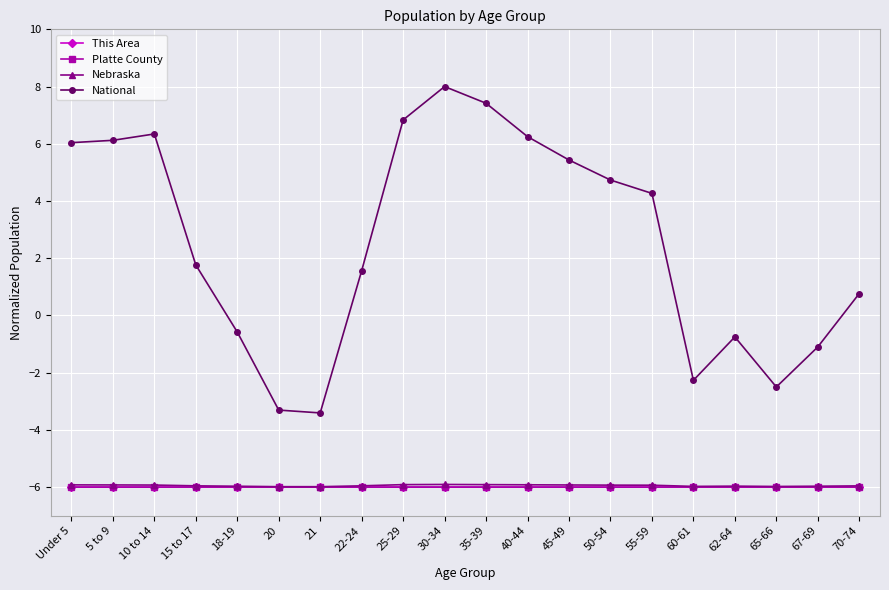

Between 22-24 and 40-44, which series saw the biggest shift?

National